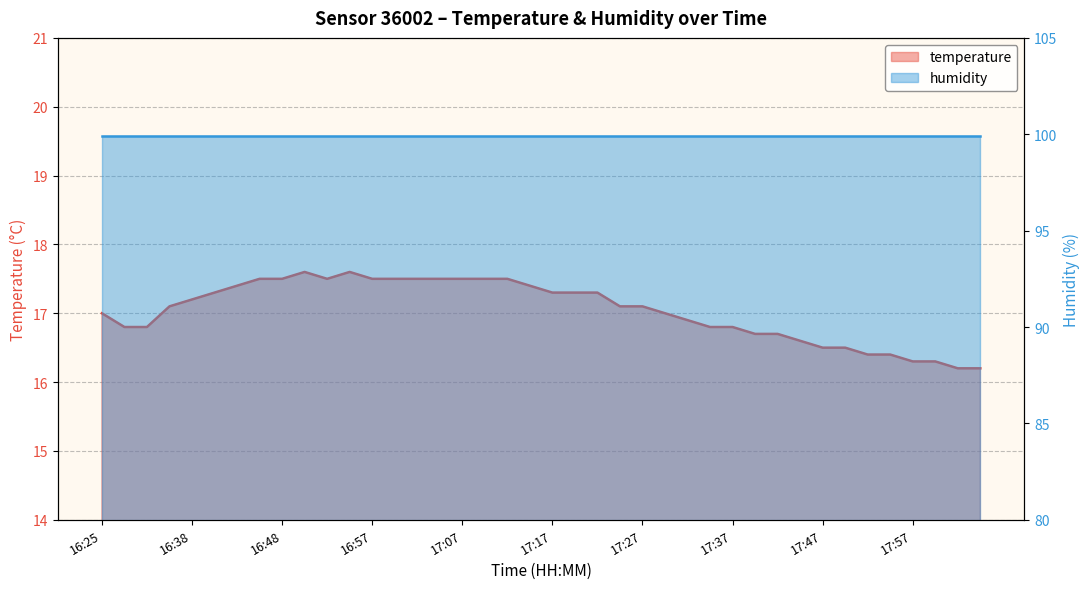

At how many categories does at least one series exceed 98?

40